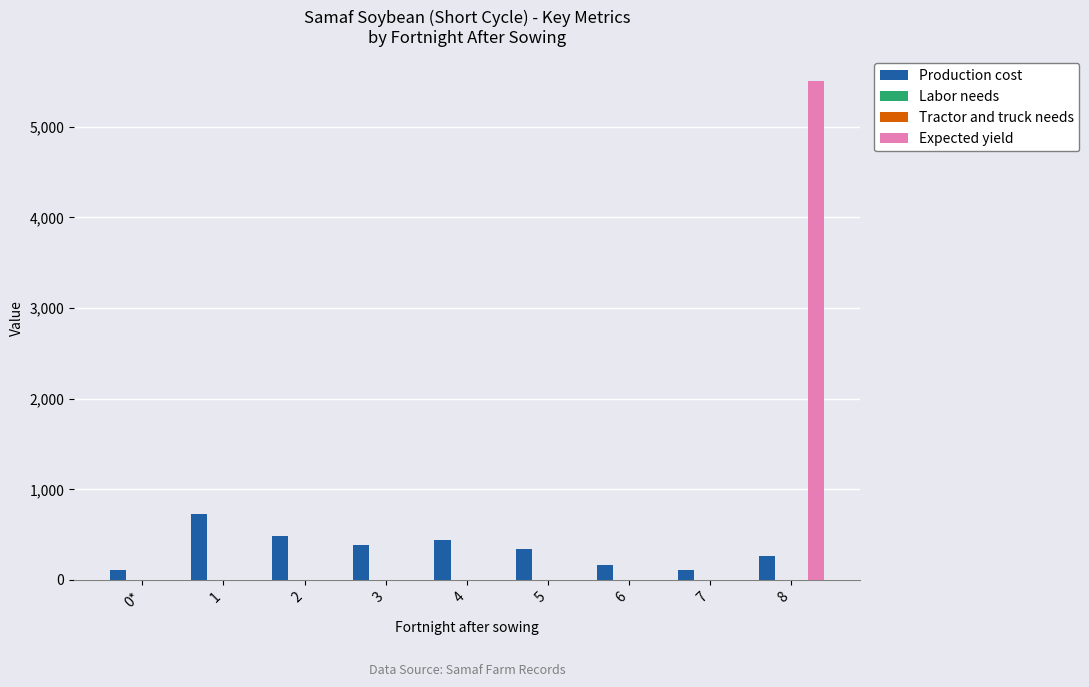

Between 3 and 8, which series saw the biggest shift?

Expected yield